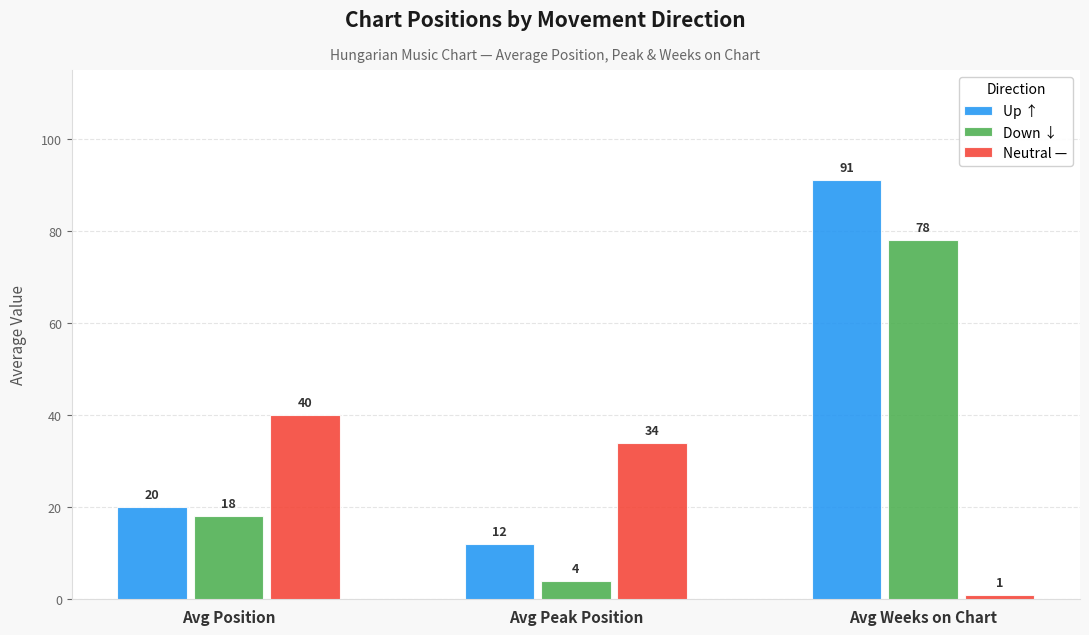

What is the difference between the Up ↑ values at Avg Position and Avg Weeks on Chart?

71